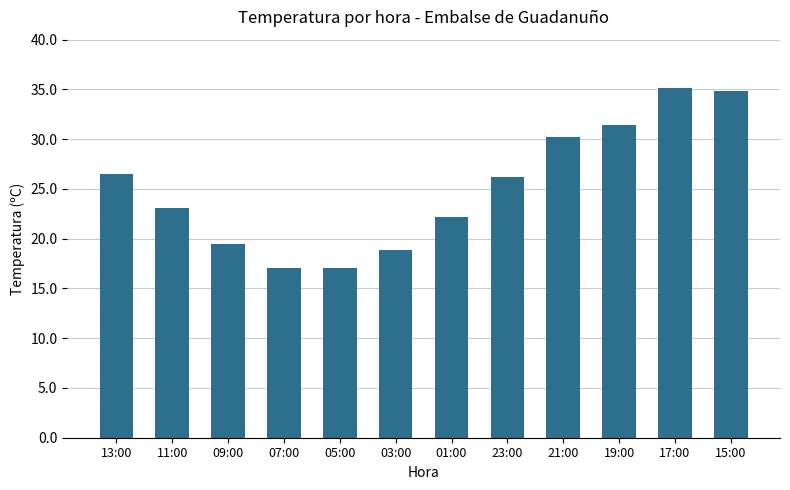

What is the change in value from 05:00 to 17:00?

+18.0